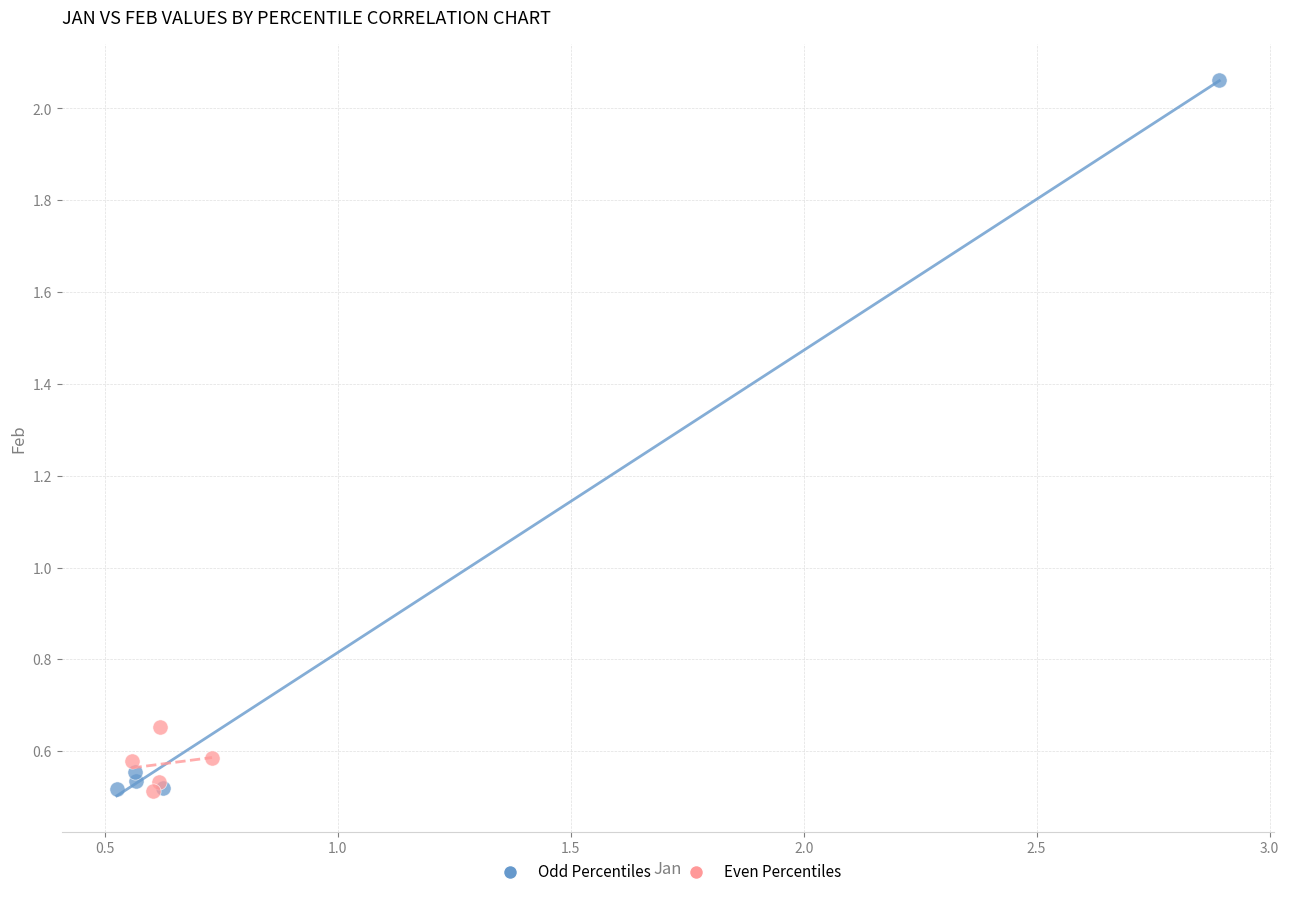

Which series has the widest spread of Y values?

Odd Percentiles